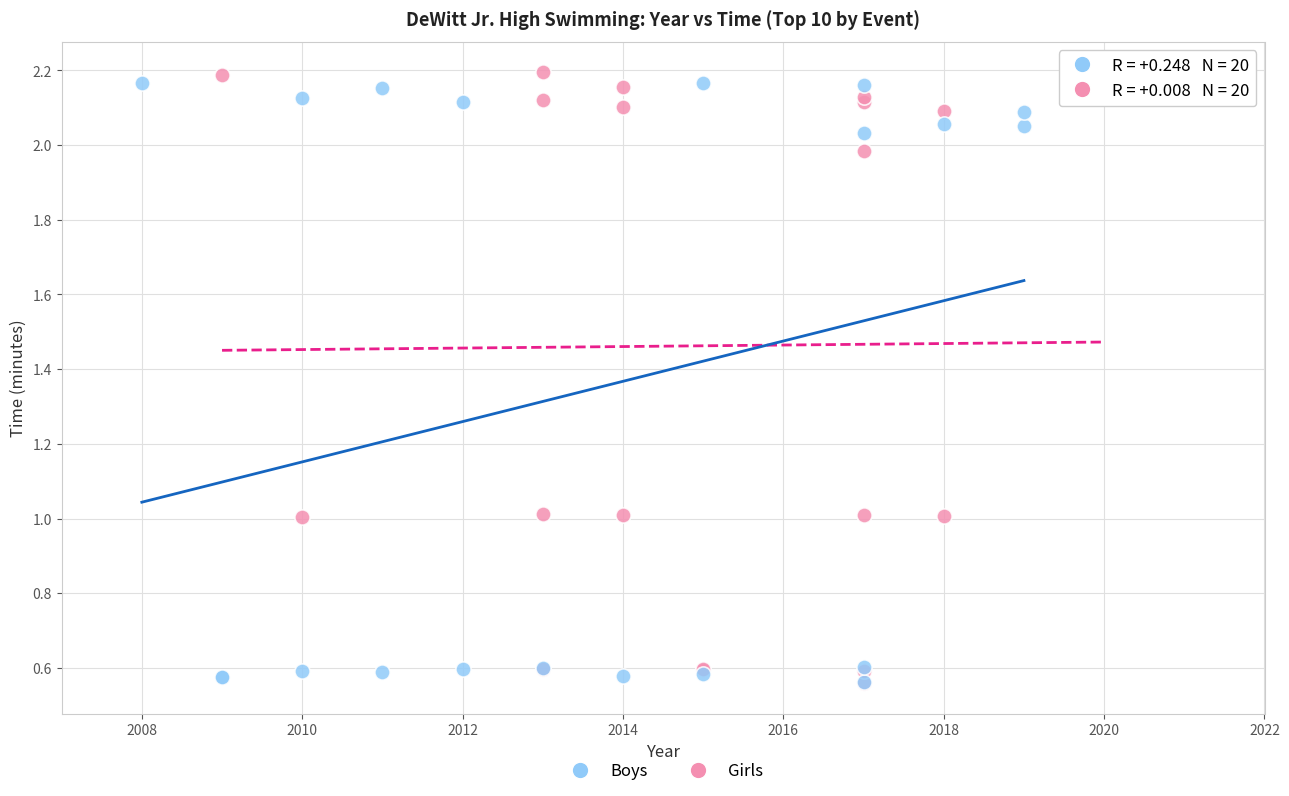

What are all the series names shown in the legend?

Boys, Girls